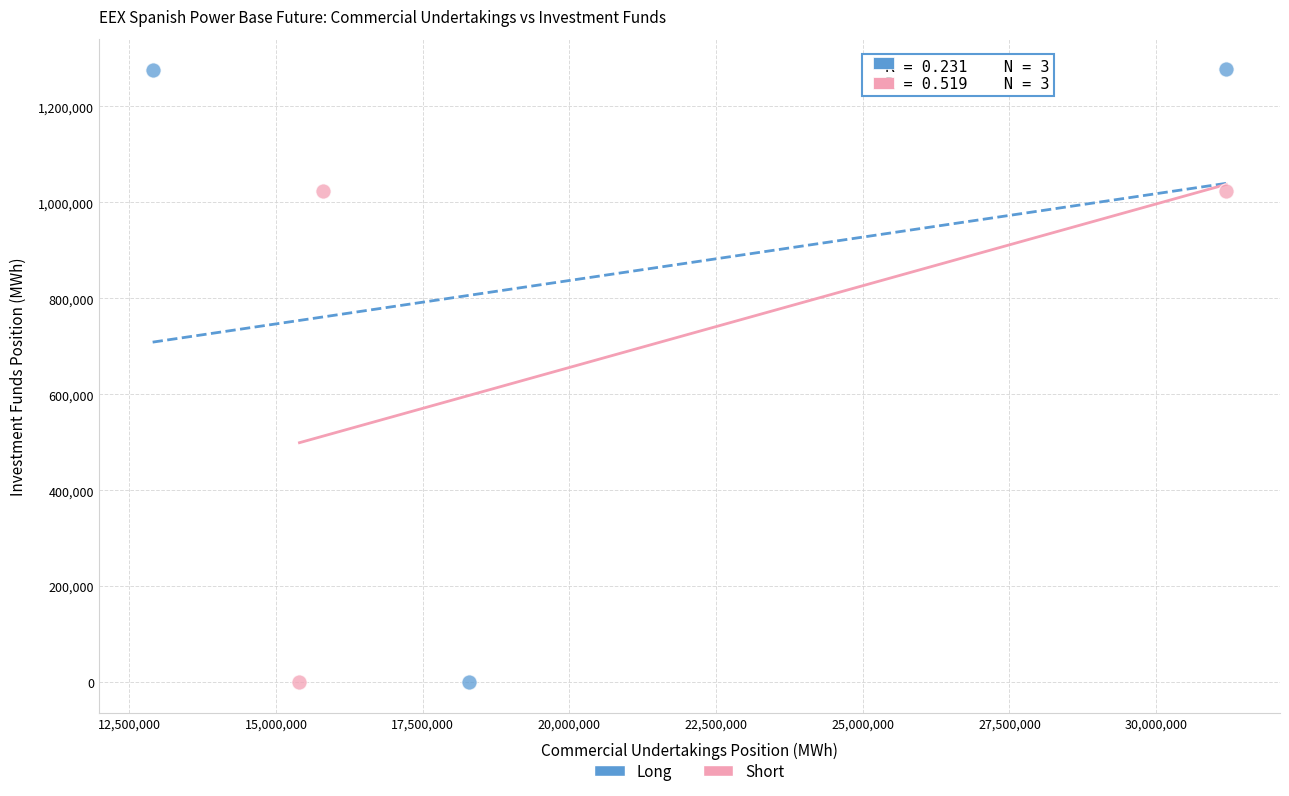

Which series contains the highest Y value?

Long